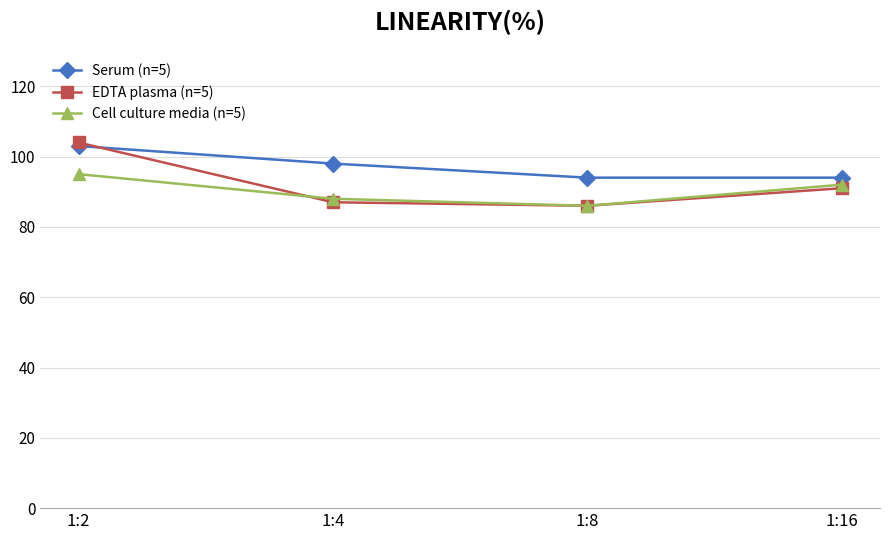

Count the Cell culture media (n=5) values in the range 88 to 95.

3